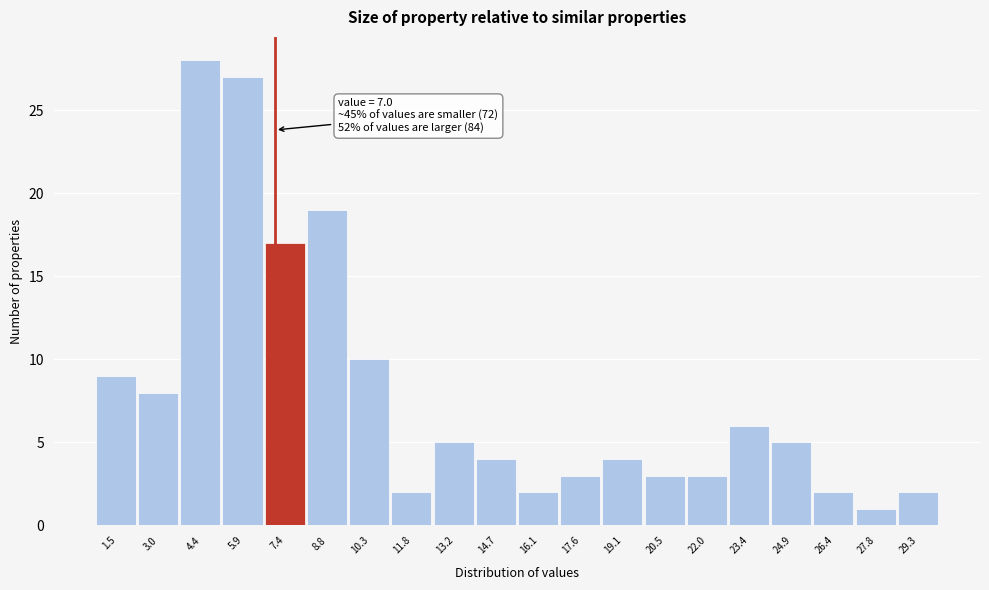

Over which range of the x-axis is the bar tallest?

3.72 to 5.18